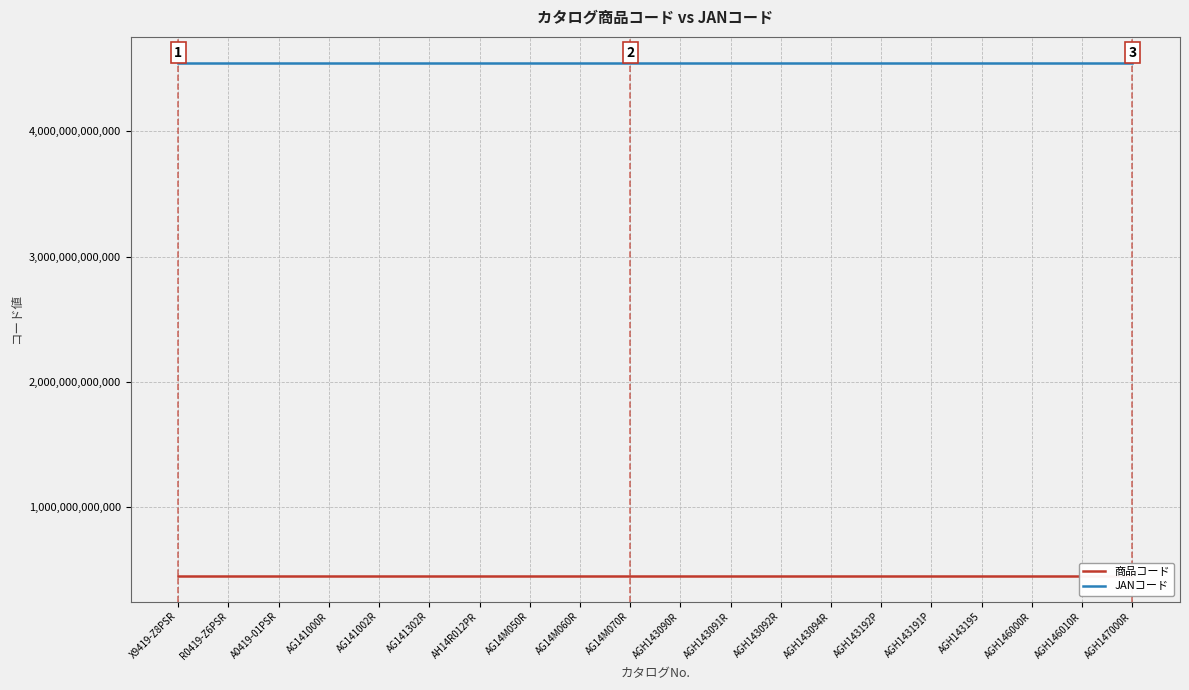

List the series in order of their peak value, highest first.

JANコード, 商品コード